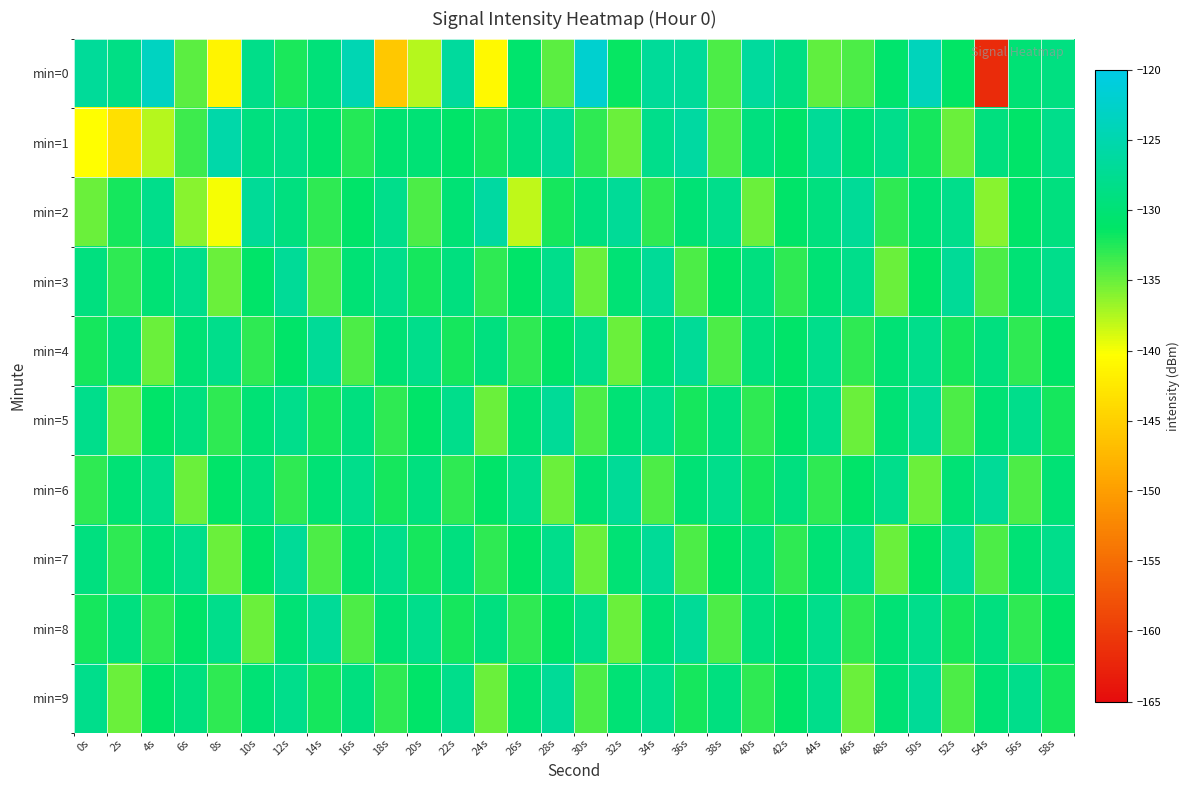

Reading left to right, list all the values displayed in this chart.

min=0: 0s=-126.7	2s=-128.5	4s=-123.3	6s=-134.6	8s=-141.4	10s=-128.3	12s=-132.3	14s=-129.6	16s=-124.6	18s=-145.7	20s=-137.7	22s=-126.4	24s=-140.8	26s=-130.7	28s=-134.4	30s=-122.0	32s=-131.6	34s=-126.8	36s=-126.7	38s=-134.0	40s=-126.5	42s=-128.7	44s=-134.7	46s=-134.0	48s=-130.6	50s=-123.8	52s=-131.3	54s=-161.7	56s=-129.9	58s=-128.9
min=1: 0s=-140.4	2s=-143.2	4s=-137.6	6s=-133.4	8s=-125.3	10s=-129.0	12s=-128.3	14s=-130.5	16s=-132.5	18s=-130.2	20s=-130.0	22s=-131.0	24s=-132.0	26s=-129.0	28s=-127.0	30s=-133.0	32s=-135.0	34s=-128.0	36s=-126.0	38s=-134.0	40s=-129.0	42s=-131.0	44s=-127.0	46s=-130.0	48s=-128.0	50s=-132.0	52s=-135.0	54s=-129.0	56s=-131.0	58s=-128.0
min=2: 0s=-135.0	2s=-132.0	4s=-128.0	6s=-136.0	8s=-140.0	10s=-127.0	12s=-129.0	14s=-133.0	16s=-131.0	18s=-128.0	20s=-134.0	22s=-130.0	24s=-126.0	26s=-138.0	28s=-132.0	30s=-129.0	32s=-127.0	34s=-133.0	36s=-130.0	38s=-128.0	40s=-135.0	42s=-131.0	44s=-129.0	46s=-127.0	48s=-133.0	50s=-130.0	52s=-128.0	54s=-136.0	56s=-131.0	58s=-129.0
min=3: 0s=-129.0	2s=-133.0	4s=-130.0	6s=-128.0	8s=-135.0	10s=-131.0	12s=-127.0	14s=-134.0	16s=-130.0	18s=-128.0	20s=-132.0	22s=-129.0	24s=-133.0	26s=-131.0	28s=-128.0	30s=-135.0	32s=-130.0	34s=-127.0	36s=-134.0	38s=-131.0	40s=-129.0	42s=-133.0	44s=-130.0	46s=-128.0	48s=-135.0	50s=-131.0	52s=-127.0	54s=-134.0	56s=-130.0	58s=-128.0
min=4: 0s=-132.0	2s=-129.0	4s=-135.0	6s=-130.0	8s=-128.0	10s=-133.0	12s=-131.0	14s=-127.0	16s=-134.0	18s=-130.0	20s=-128.0	22s=-132.0	24s=-129.0	26s=-133.0	28s=-131.0	30s=-128.0	32s=-135.0	34s=-130.0	36s=-127.0	38s=-134.0	40s=-129.0	42s=-131.0	44s=-128.0	46s=-133.0	48s=-130.0	50s=-128.0	52s=-132.0	54s=-129.0	56s=-133.0	58s=-131.0
min=5: 0s=-128.0	2s=-135.0	4s=-131.0	6s=-129.0	8s=-133.0	10s=-130.0	12s=-128.0	14s=-132.0	16s=-129.0	18s=-133.0	20s=-131.0	22s=-128.0	24s=-135.0	26s=-130.0	28s=-127.0	30s=-134.0	32s=-130.0	34s=-128.0	36s=-132.0	38s=-129.0	40s=-133.0	42s=-131.0	44s=-128.0	46s=-135.0	48s=-130.0	50s=-127.0	52s=-134.0	54s=-130.0	56s=-128.0	58s=-132.0
min=6: 0s=-133.0	2s=-130.0	4s=-128.0	6s=-135.0	8s=-131.0	10s=-129.0	12s=-133.0	14s=-130.0	16s=-128.0	18s=-132.0	20s=-129.0	22s=-133.0	24s=-131.0	26s=-128.0	28s=-135.0	30s=-130.0	32s=-127.0	34s=-134.0	36s=-130.0	38s=-128.0	40s=-132.0	42s=-129.0	44s=-133.0	46s=-131.0	48s=-128.0	50s=-135.0	52s=-130.0	54s=-127.0	56s=-134.0	58s=-130.0
min=7: 0s=-129.0	2s=-133.0	4s=-130.0	6s=-128.0	8s=-135.0	10s=-131.0	12s=-127.0	14s=-134.0	16s=-130.0	18s=-128.0	20s=-132.0	22s=-129.0	24s=-133.0	26s=-131.0	28s=-128.0	30s=-135.0	32s=-130.0	34s=-127.0	36s=-134.0	38s=-131.0	40s=-129.0	42s=-133.0	44s=-130.0	46s=-128.0	48s=-135.0	50s=-131.0	52s=-127.0	54s=-134.0	56s=-130.0	58s=-128.0
min=8: 0s=-132.0	2s=-129.0	4s=-133.0	6s=-131.0	8s=-128.0	10s=-135.0	12s=-130.0	14s=-127.0	16s=-134.0	18s=-130.0	20s=-128.0	22s=-132.0	24s=-129.0	26s=-133.0	28s=-131.0	30s=-128.0	32s=-135.0	34s=-130.0	36s=-127.0	38s=-134.0	40s=-129.0	42s=-131.0	44s=-128.0	46s=-133.0	48s=-130.0	50s=-128.0	52s=-132.0	54s=-129.0	56s=-133.0	58s=-131.0
min=9: 0s=-128.0	2s=-135.0	4s=-131.0	6s=-129.0	8s=-133.0	10s=-130.0	12s=-128.0	14s=-132.0	16s=-129.0	18s=-133.0	20s=-131.0	22s=-128.0	24s=-135.0	26s=-130.0	28s=-127.0	30s=-134.0	32s=-130.0	34s=-128.0	36s=-132.0	38s=-129.0	40s=-133.0	42s=-131.0	44s=-128.0	46s=-135.0	48s=-130.0	50s=-127.0	52s=-134.0	54s=-130.0	56s=-128.0	58s=-132.0